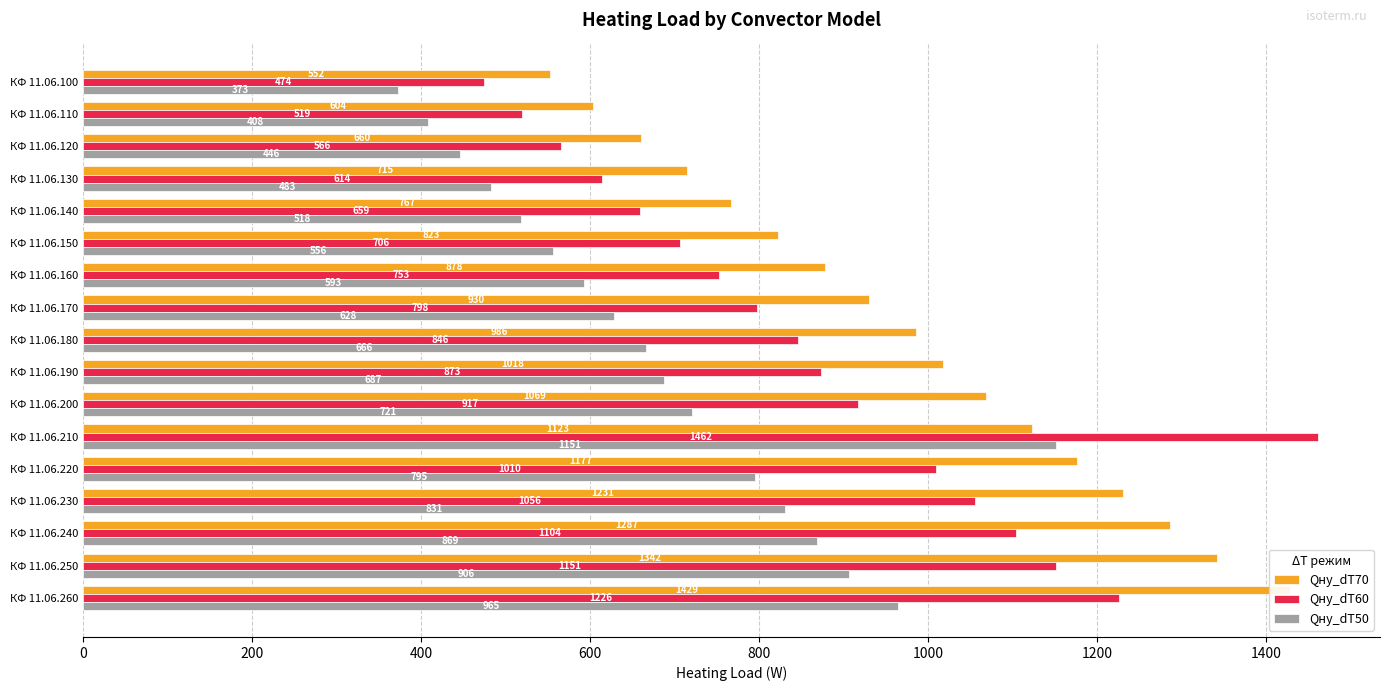

What is the value of the Qну_dT60 bar at the 6th from the left?

706